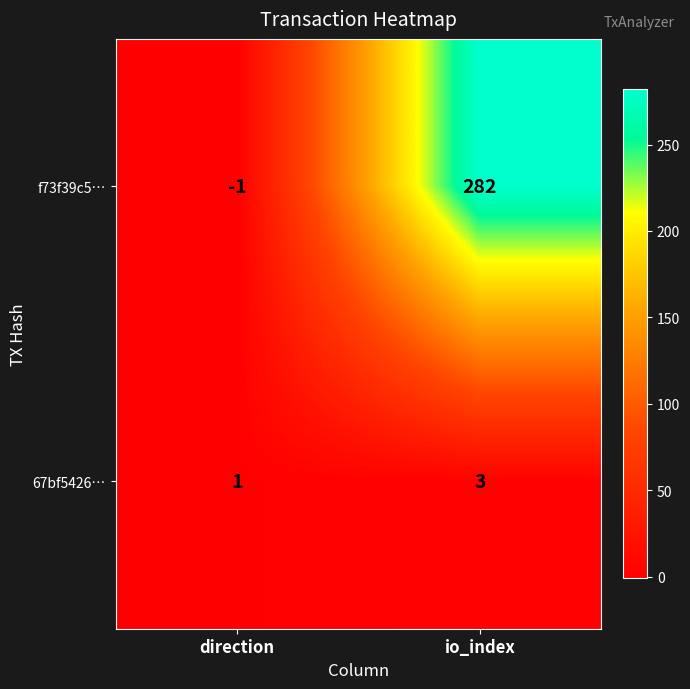

At which label is 67bf5426… closest to 2?

direction